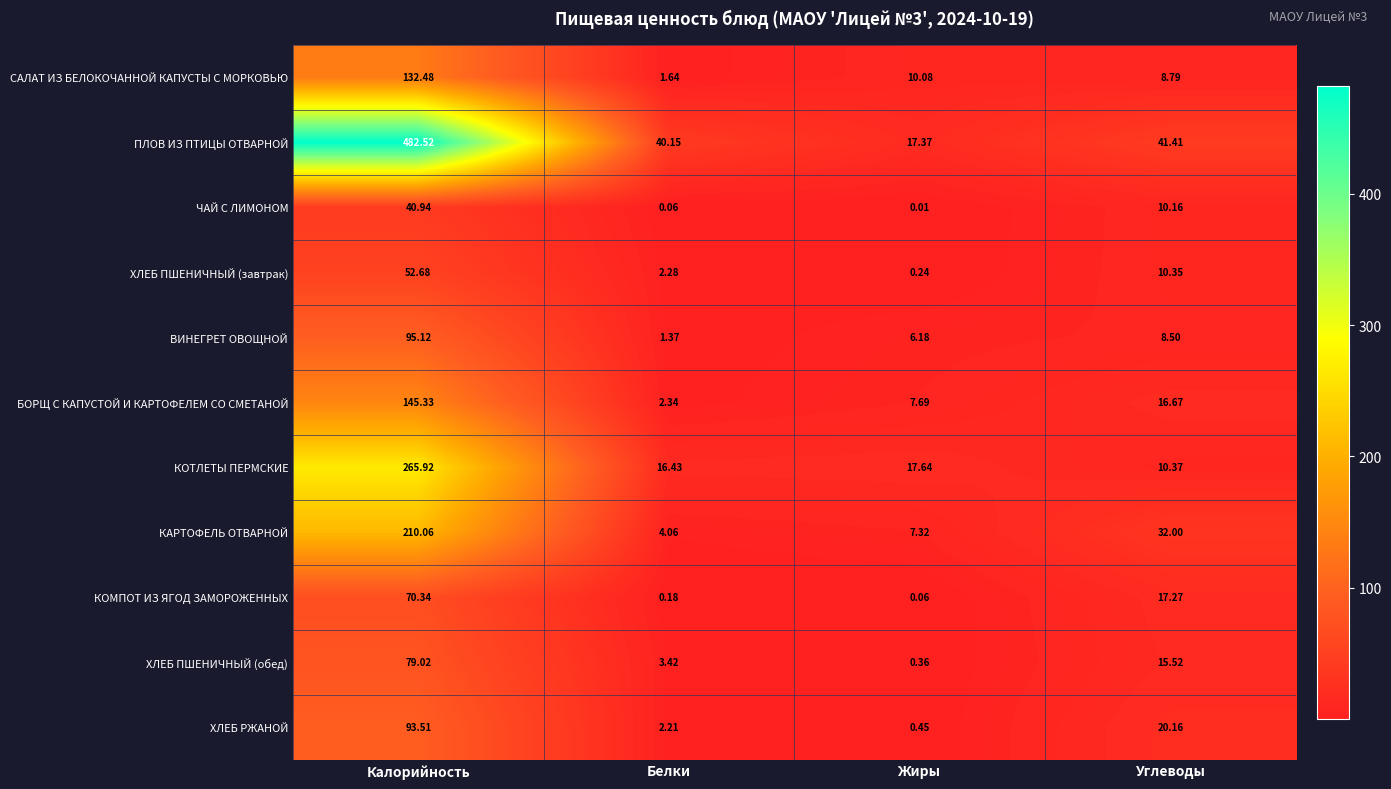

At which label does ВИНЕГРЕТ ОВОЩНОЙ first exceed 8?

Калорийность